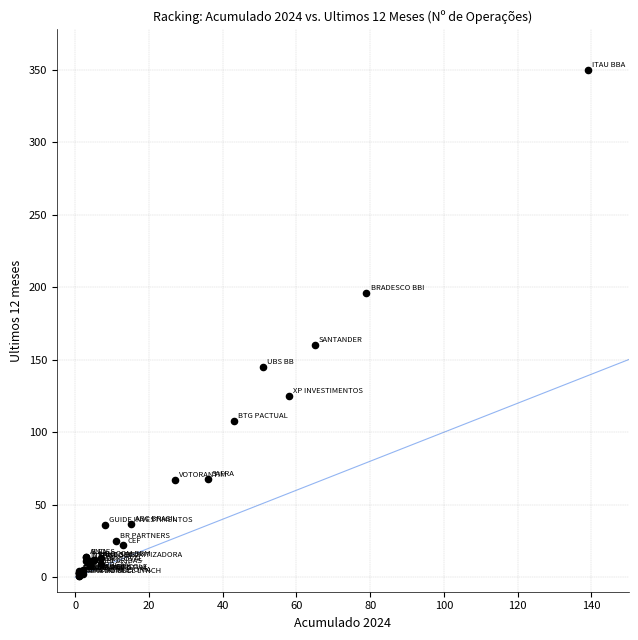

What Y value in the scatter plot is closest to 175?

160